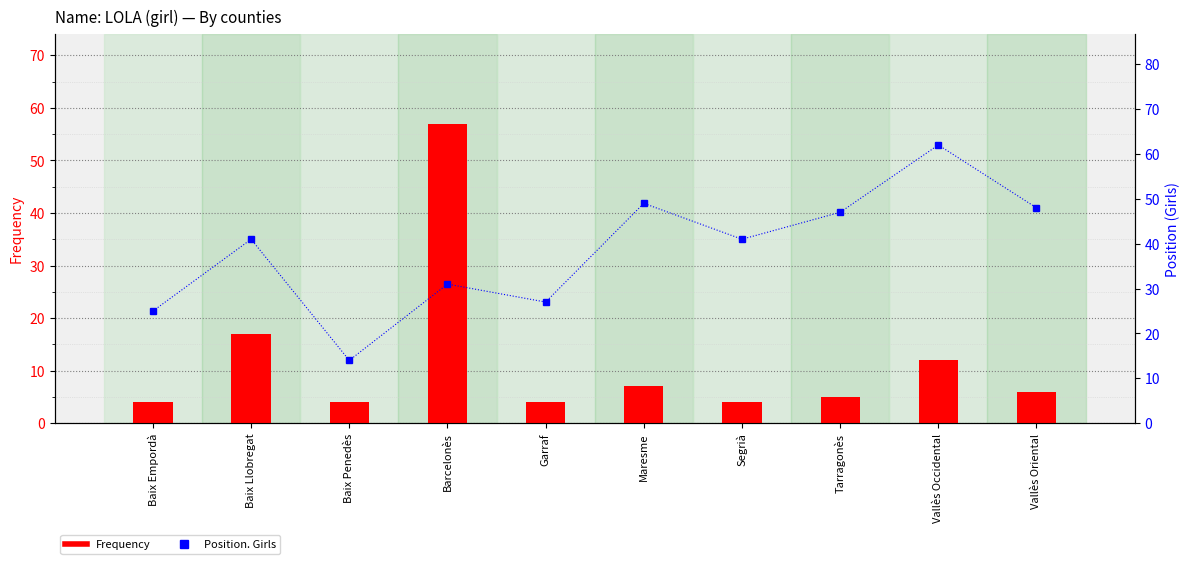

Reading left to right, transcribe all the data shown in this chart.

Frequency: Baix Empordà=4	Baix Llobregat=17	Baix Penedès=4	Barcelonès=57	Garraf=4	Maresme=7	Segrià=4	Tarragonès=5	Vallès Occidental=12	Vallès Oriental=6
Position. Girls: Baix Empordà=25	Baix Llobregat=41	Baix Penedès=14	Barcelonès=31	Garraf=27	Maresme=49	Segrià=41	Tarragonès=47	Vallès Occidental=62	Vallès Oriental=48